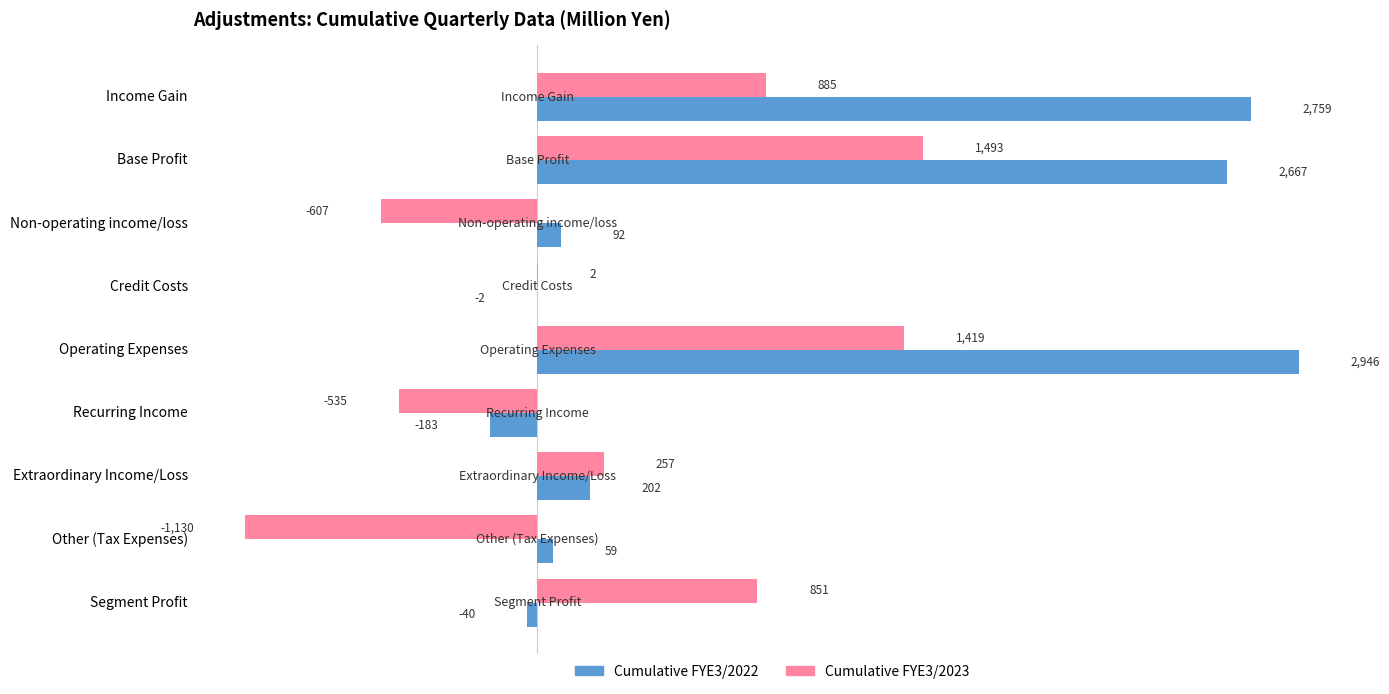

What is the sum of all Cumulative FYE3/2023 values?

2635